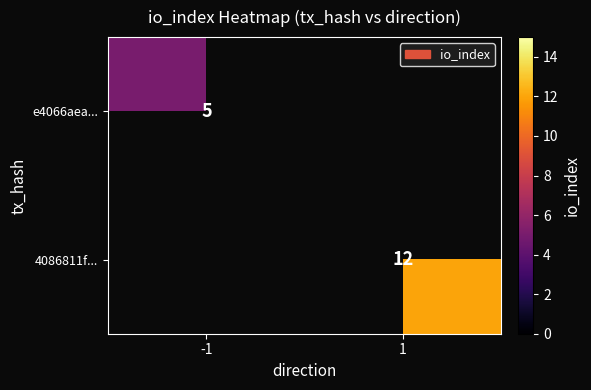

True or false: e4066aea... has a value of 9 at -1.

False